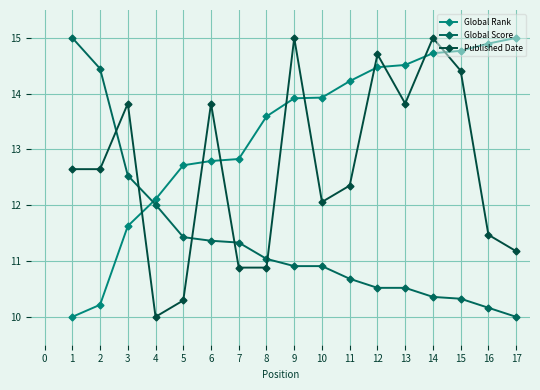

Is the value of Global Rank at 1 greater than the value of Global Score at 2?

No